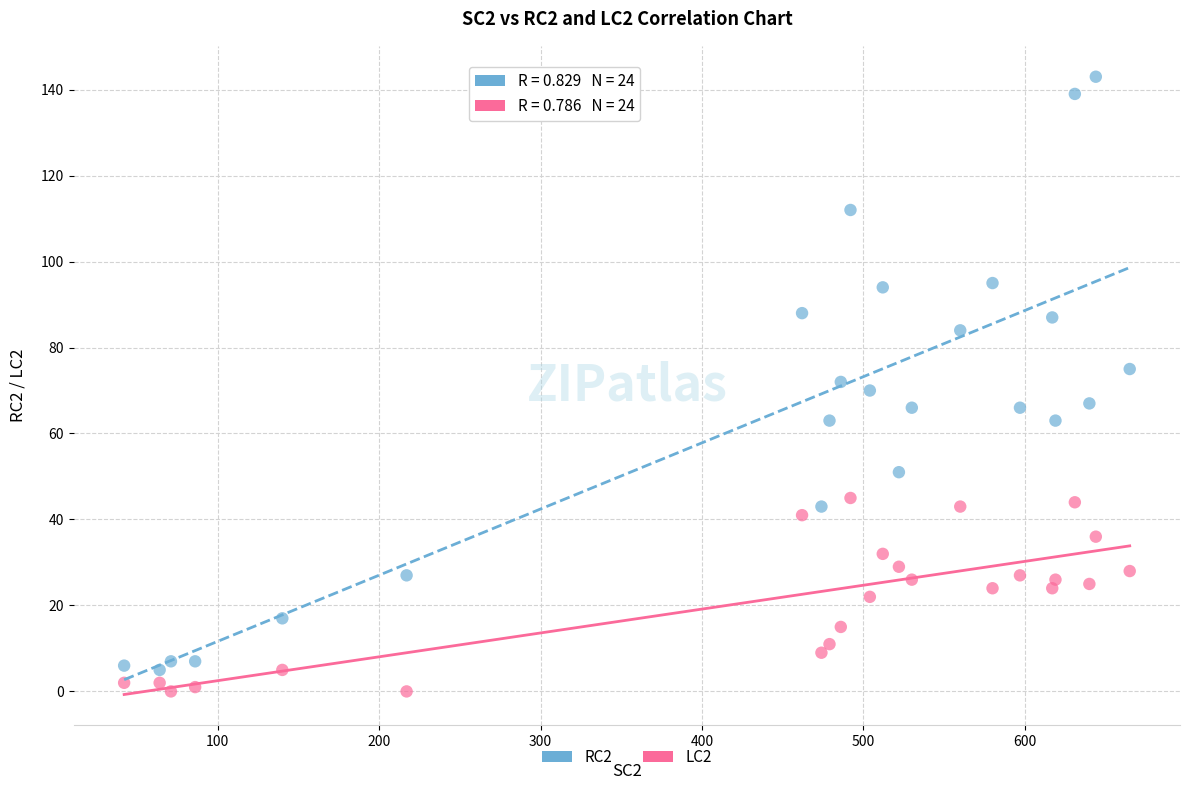

Across all data points, what is the range of X values (max minus min)?

623